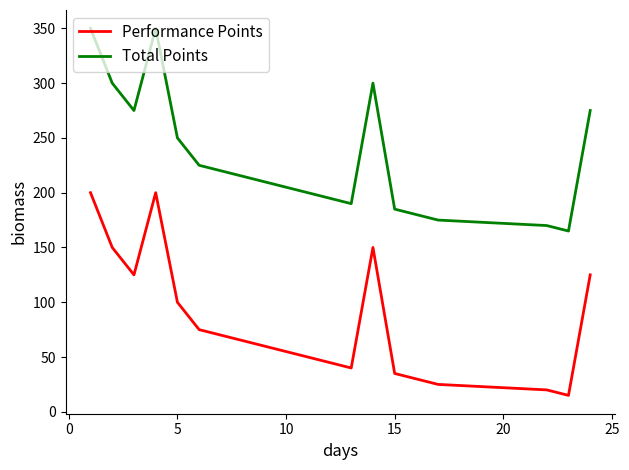

Rank the series by their average value, from lowest to highest.

Performance Points, Total Points